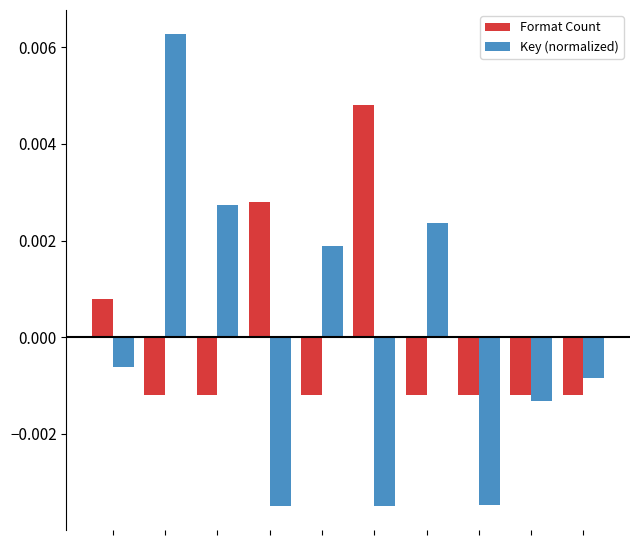

Which series has the widest spread of values?

Key (normalized)